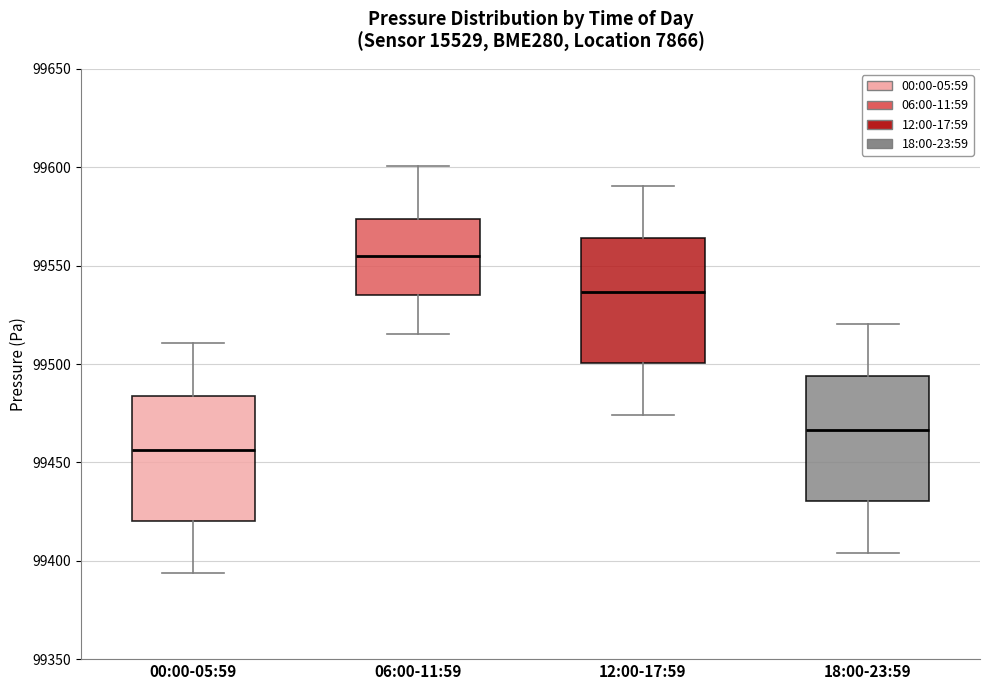

Reading left to right, read every box against the y-axis: the position of its median line, the range the box covers, and the ends of its whiskers. The values are not printed on the chart, so give them approximately, as read against the axis.

00:00-05:59: median 99455, box 99420 to 99485, whiskers 99395 to 99510
06:00-11:59: median 99555, box 99535 to 99575, whiskers 99515 to 99600
12:00-17:59: median 99535, box 99500 to 99565, whiskers 99475 to 99590
18:00-23:59: median 99465, box 99430 to 99495, whiskers 99405 to 99520